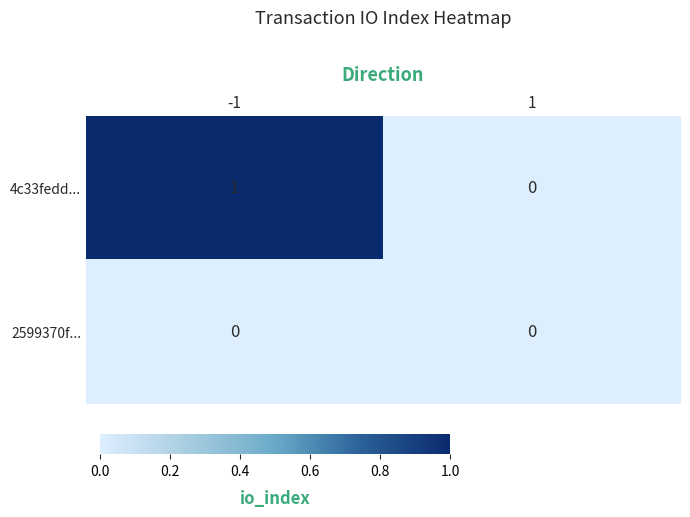

How many data points in 4c33fedd... are less than 1?

1